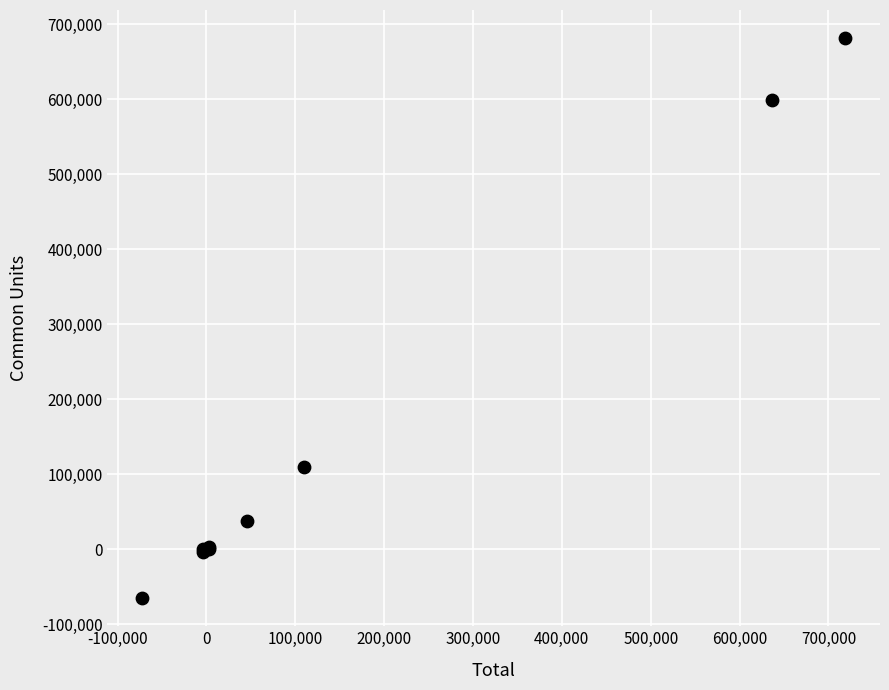

What Y value in the scatter plot is closest to 308217?

109305